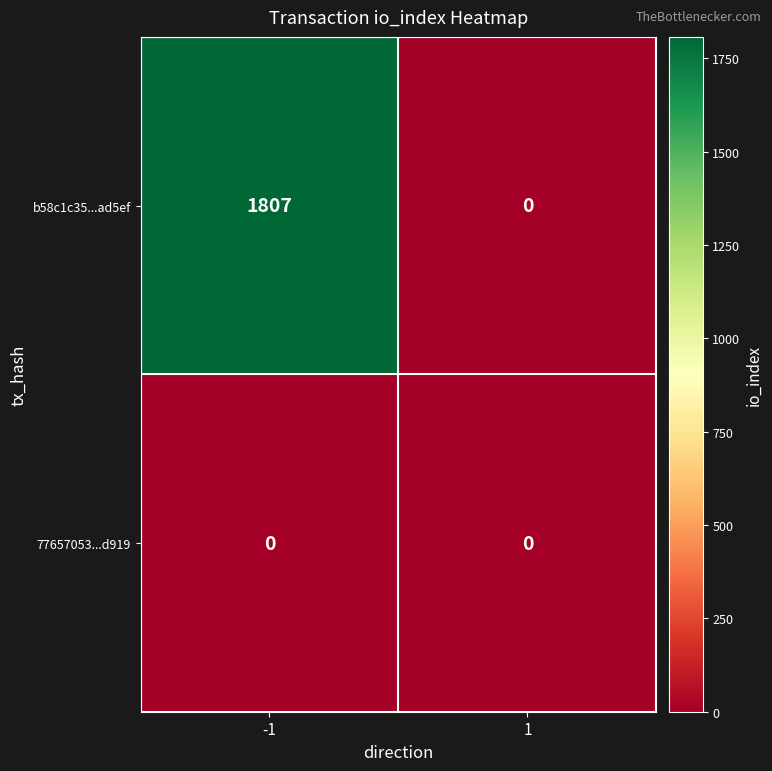

Is it true that b58c1c35...ad5ef equals 1807 at -1?

True